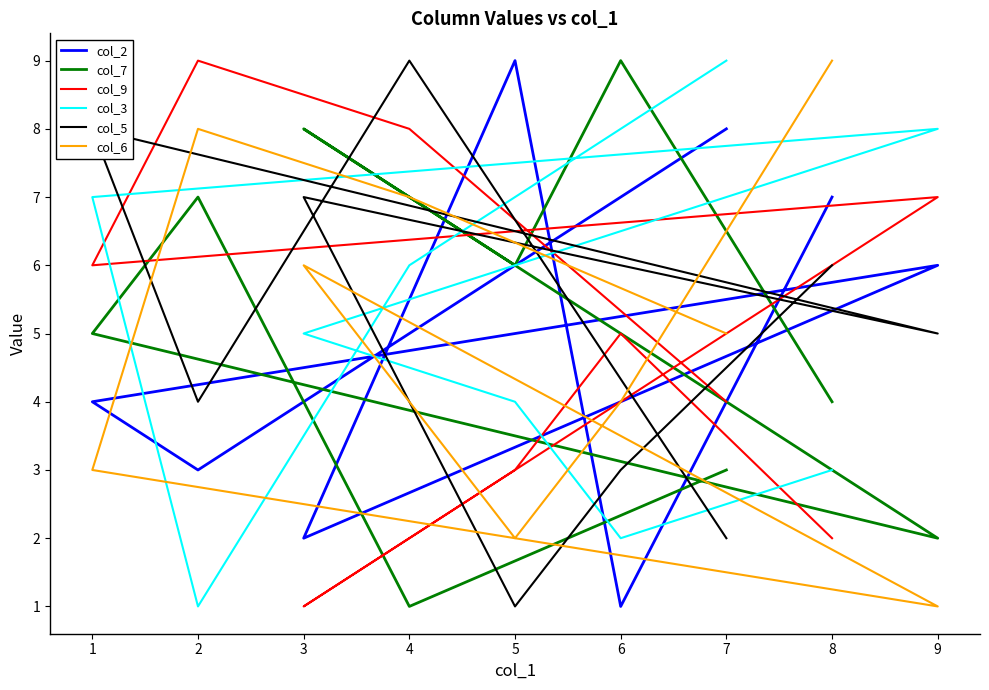

Which series changed the most between 7 and 9?

col_6